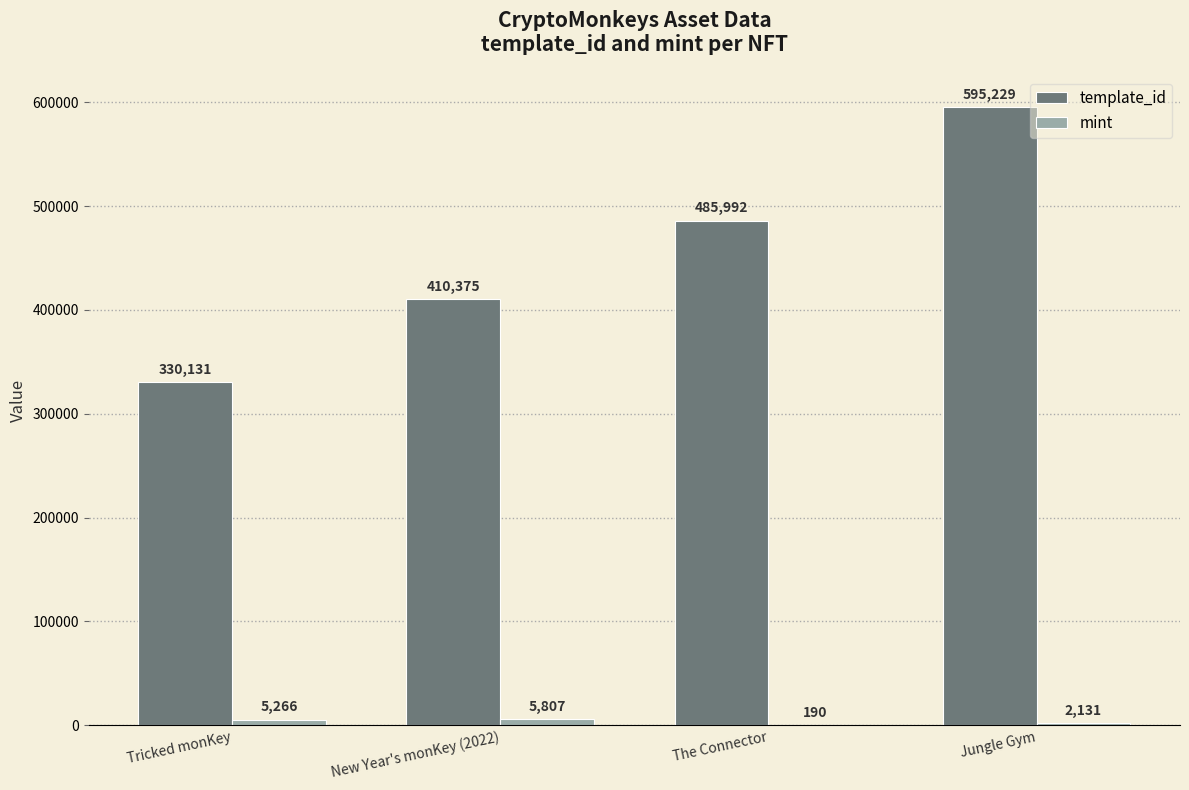

Is it true that template_id equals 330131 at Tricked monKey?

True